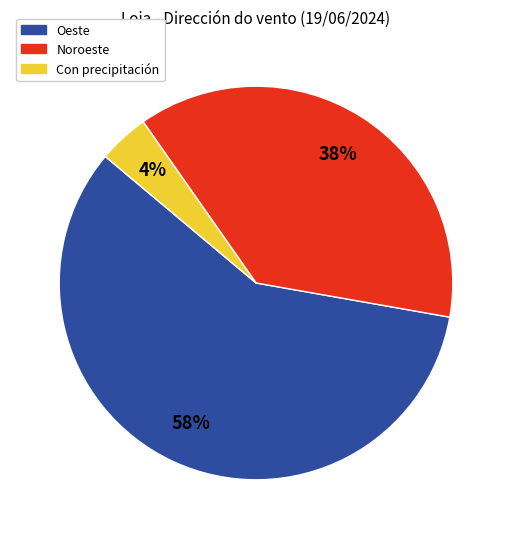

Does any single category account for the majority?

Yes